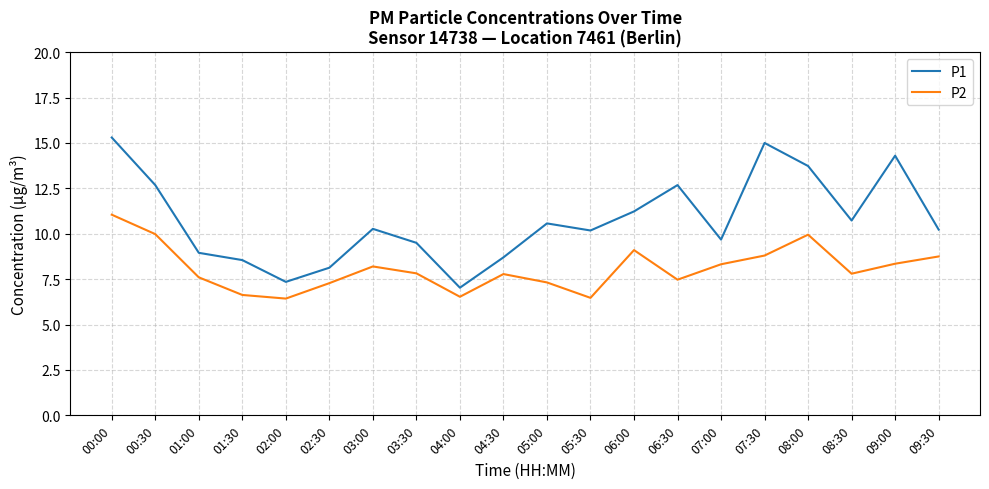

Between 06:00 and 07:30, which series saw the biggest shift?

P1